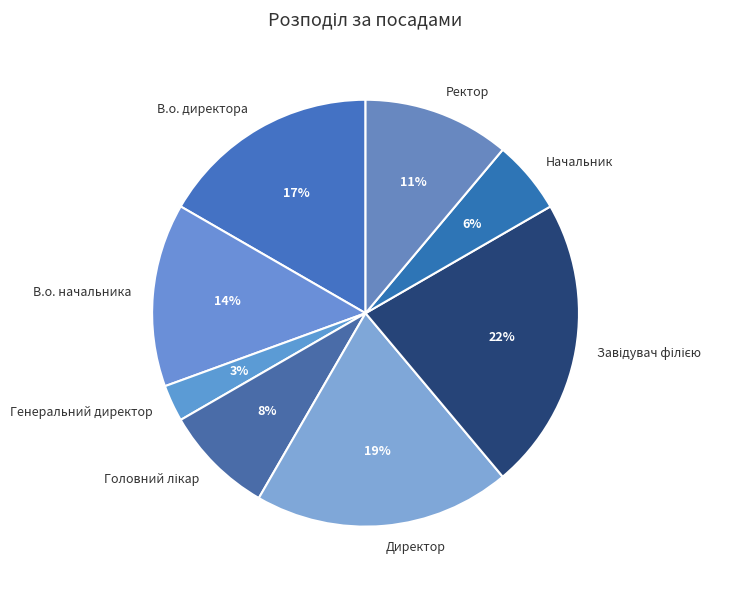

Between Директор and Ректор, which is larger?

Директор